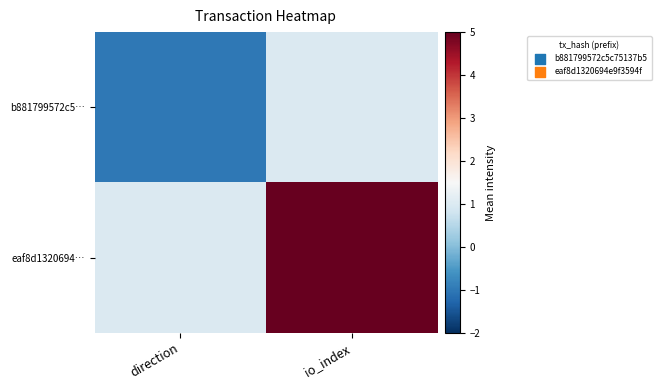

What is the smallest value displayed?

-1